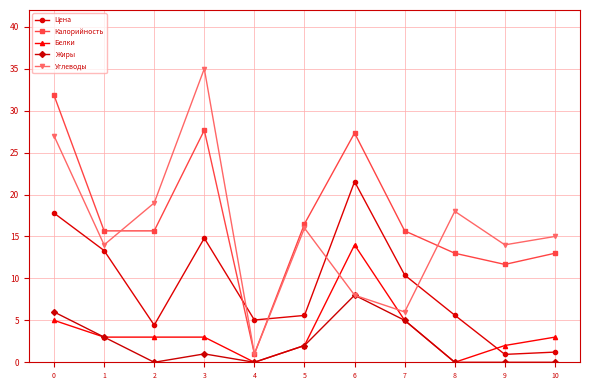

Rank the series by their maximum value, from highest to lowest.

Углеводы, Калорийность, Цена, Белки, Жиры